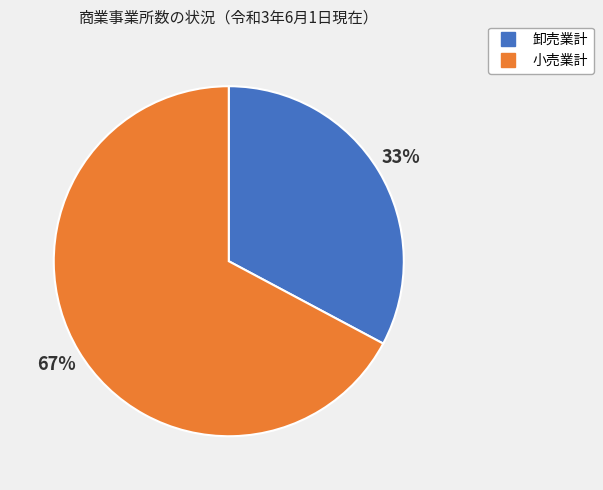

Combined, do 卸売業計 and 小売業計 account for over 50%?

Yes